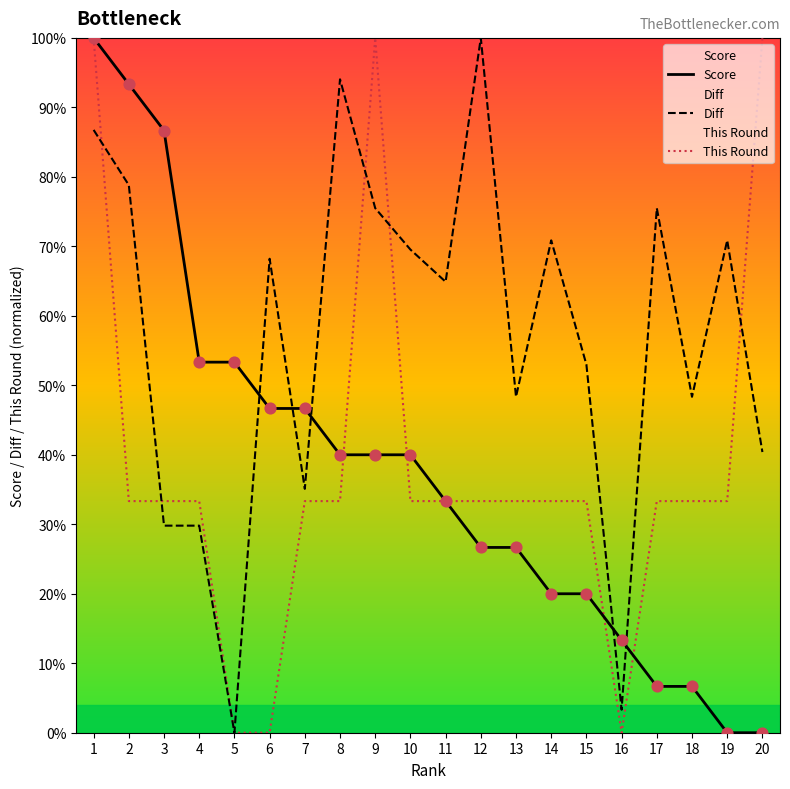

What are all the series names shown in the legend?

Score, Diff, This Round